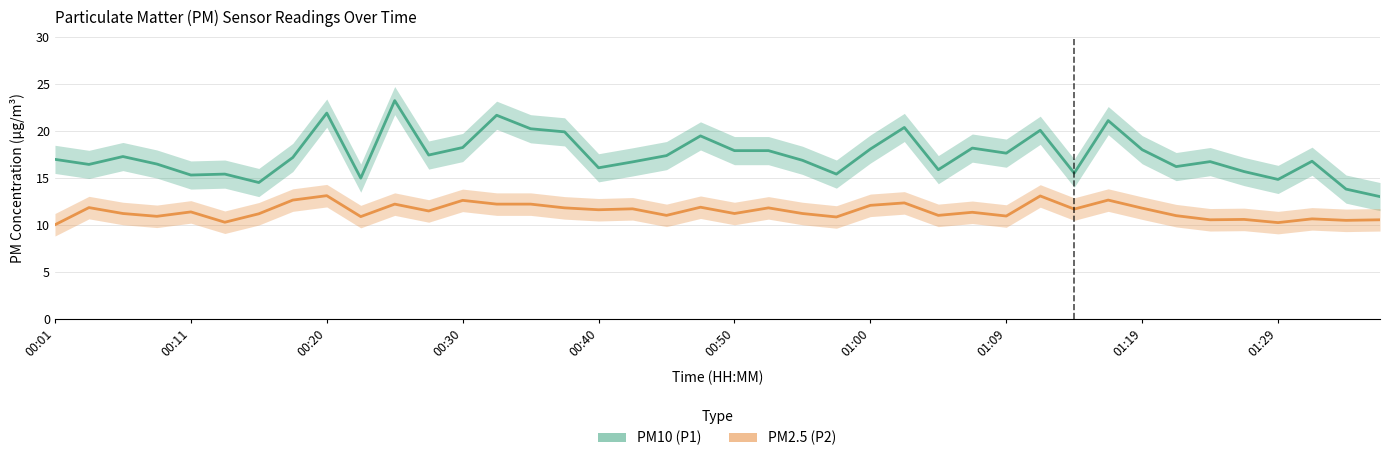

List the series in order of their peak value, lowest first.

PM2.5 (P2), PM10 (P1)